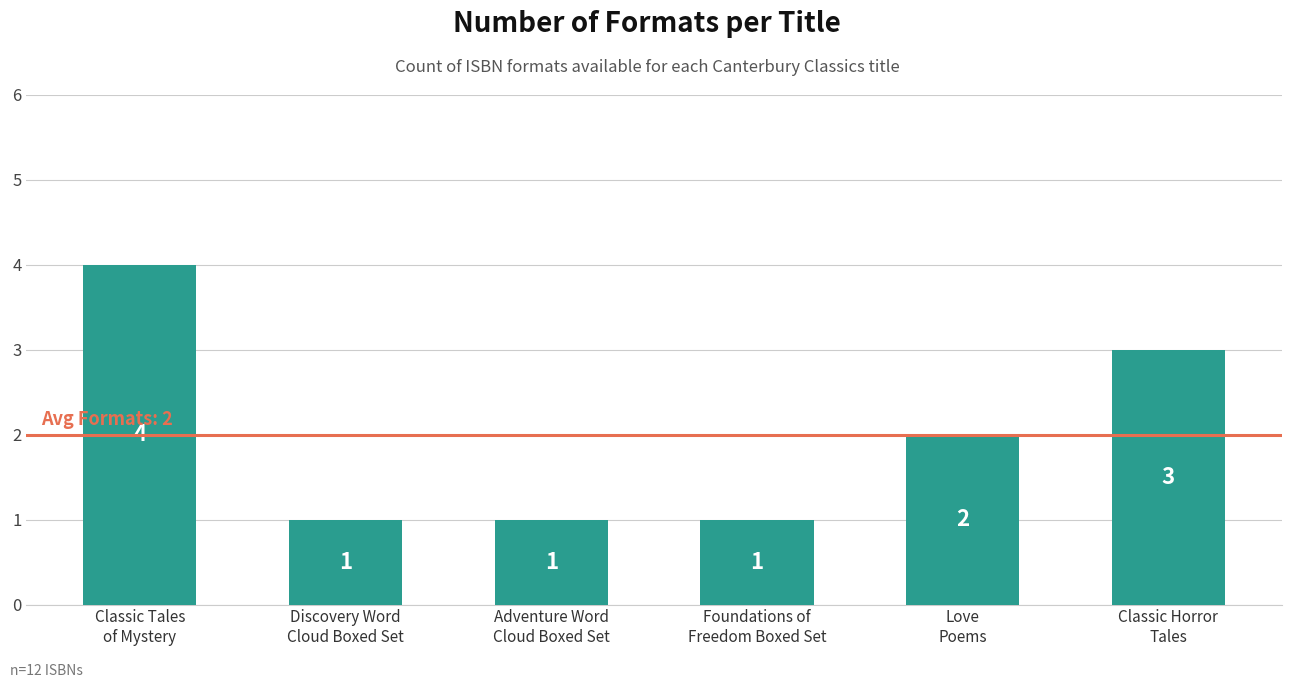

What is the change in value from Foundations of
Freedom Boxed Set to Classic Horror
Tales?

+2